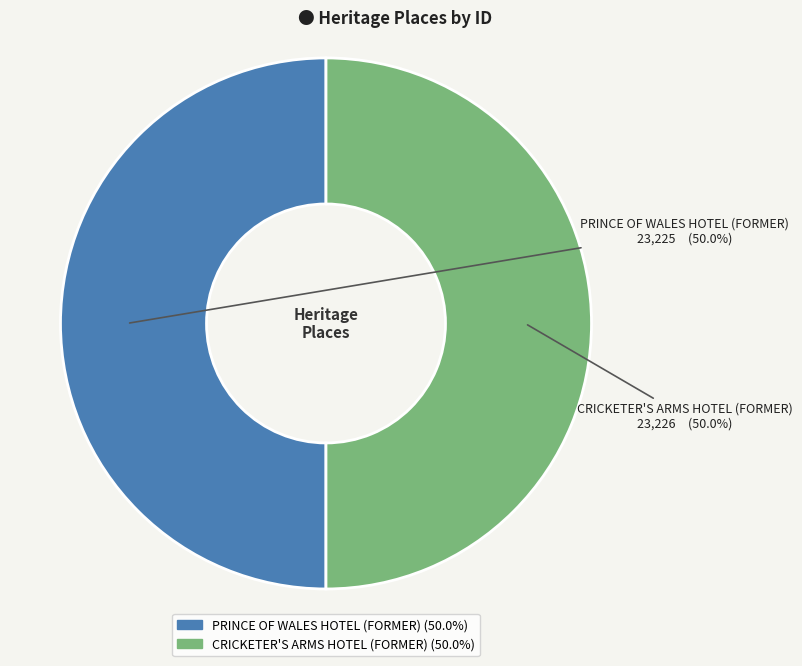

What is the ratio of the value at PRINCE OF WALES HOTEL (FORMER) to the value at CRICKETER'S ARMS HOTEL (FORMER)?

1.0